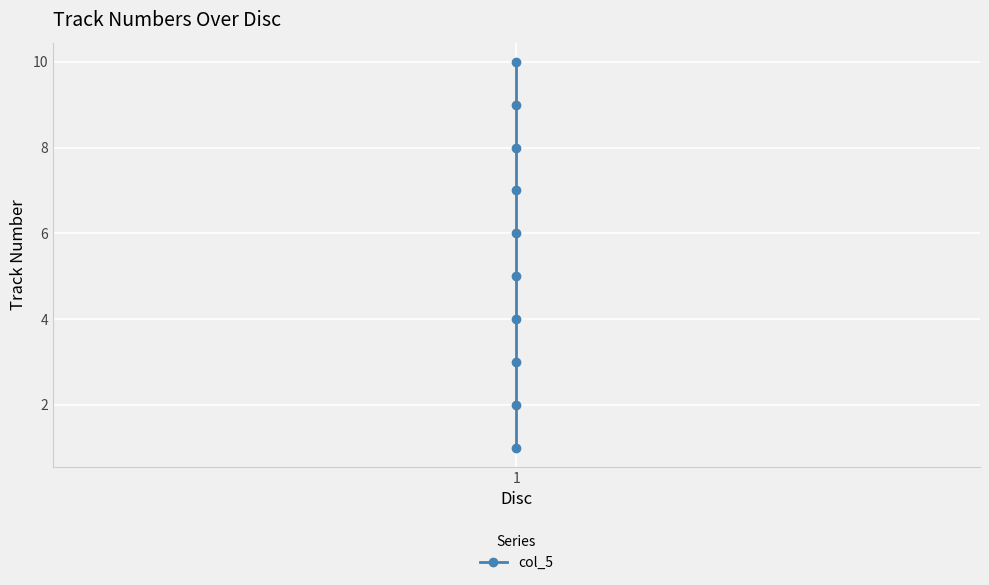

Count the number of values greater than 6.

4